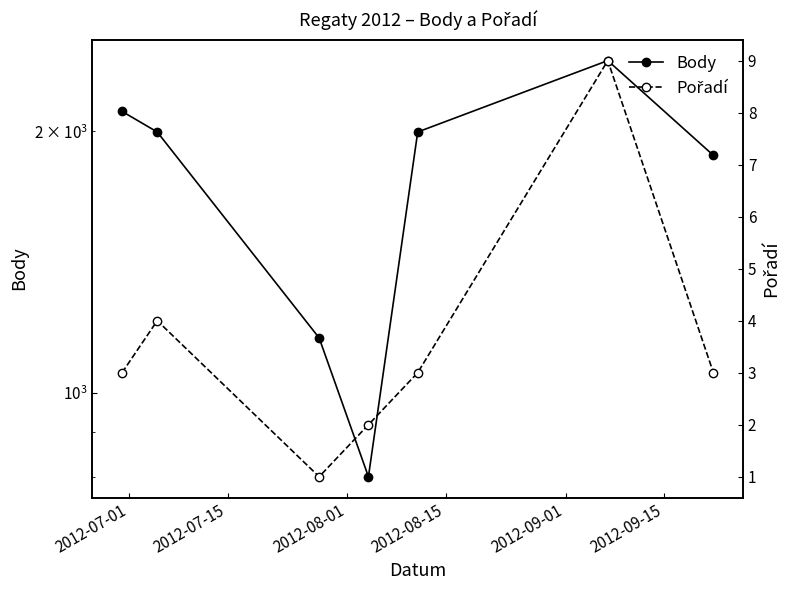

What is the spread (max minus min) of values at 2012-09-15?

2403